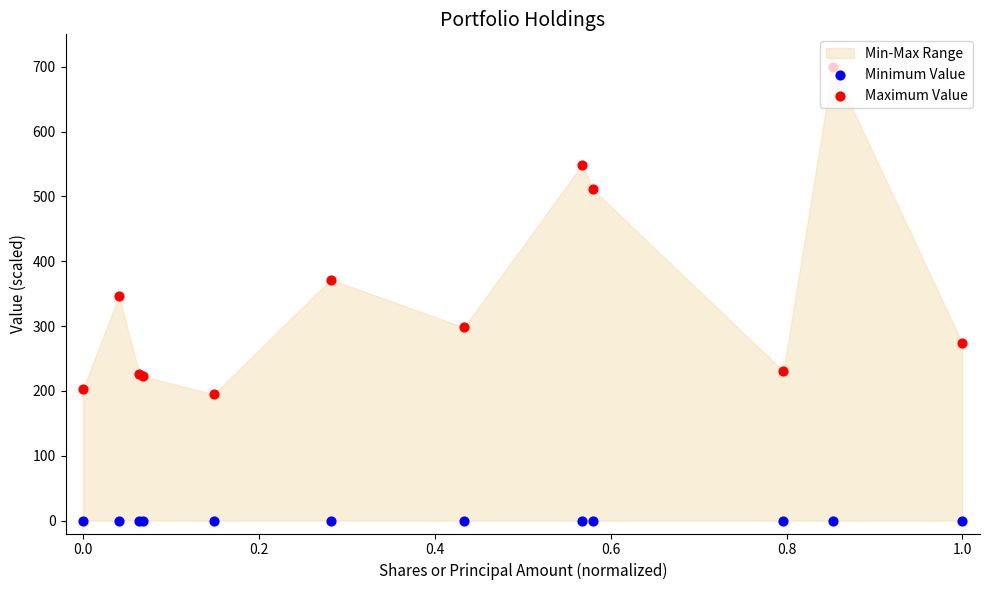

At how many categories does at least one series exceed 511?

2